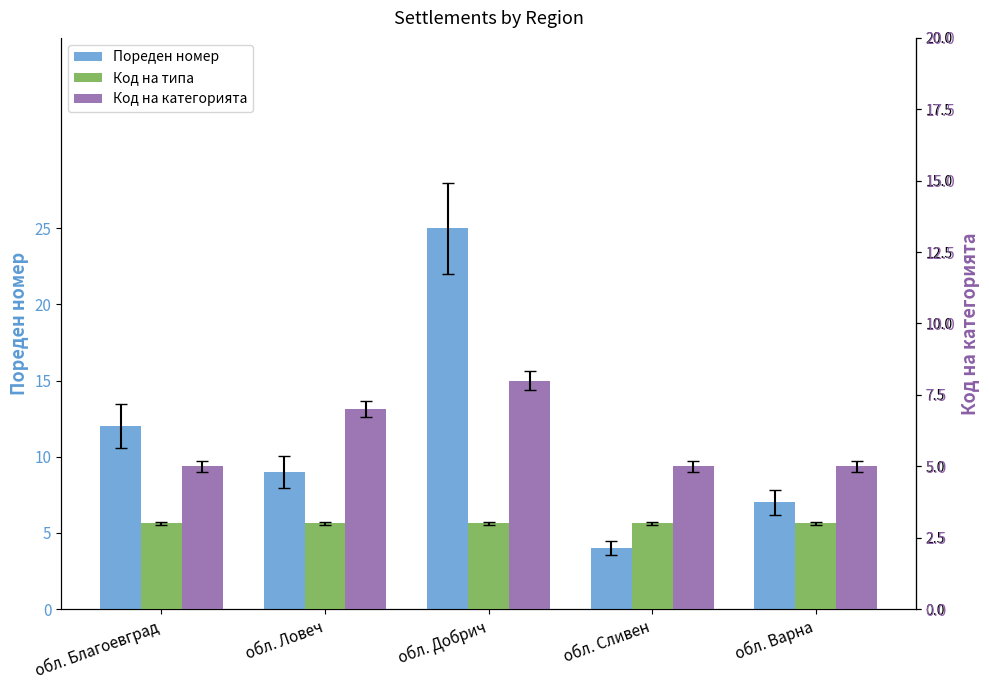

What is the maximum value for Код на типа?

3